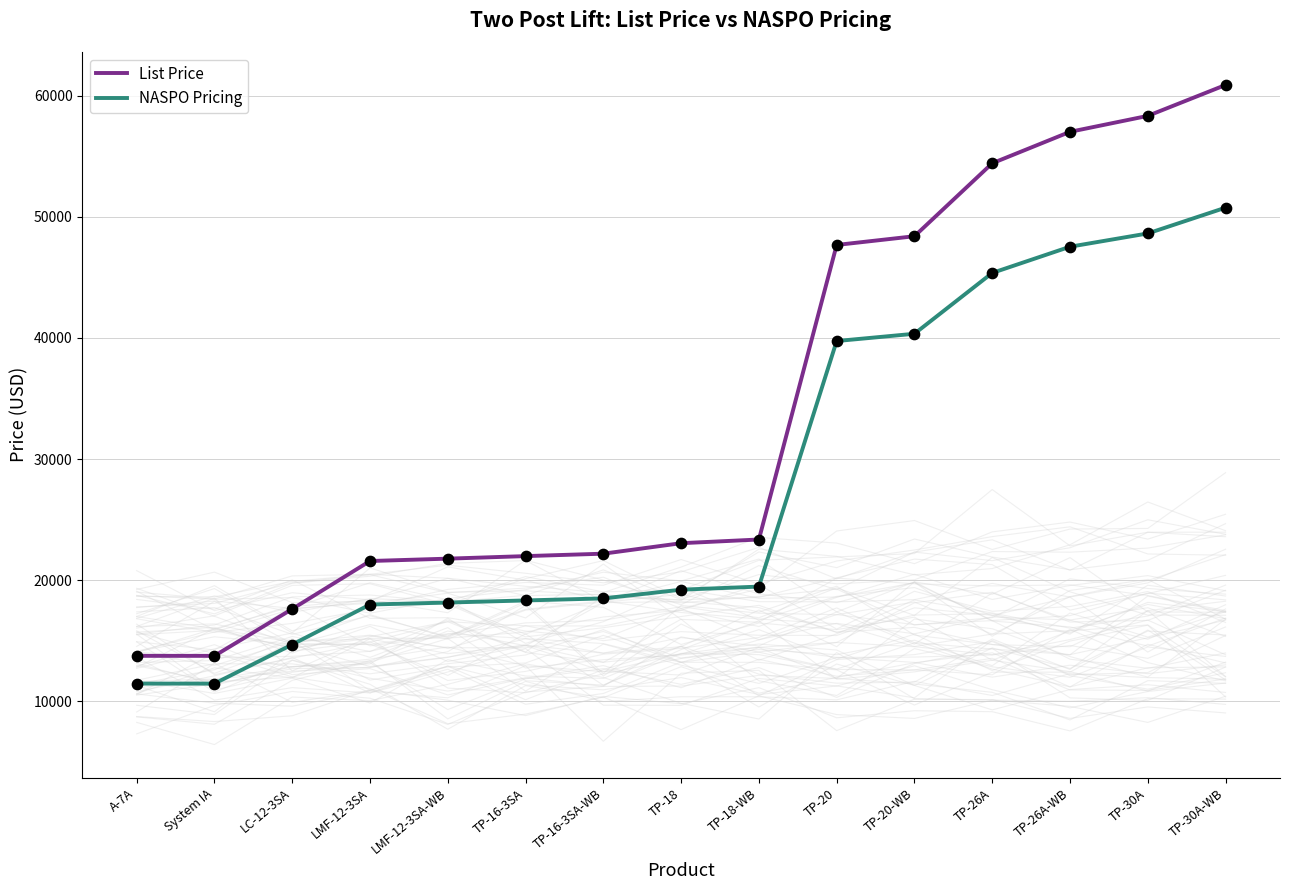

At which category is the sum across all series the highest?

TP-30A-WB